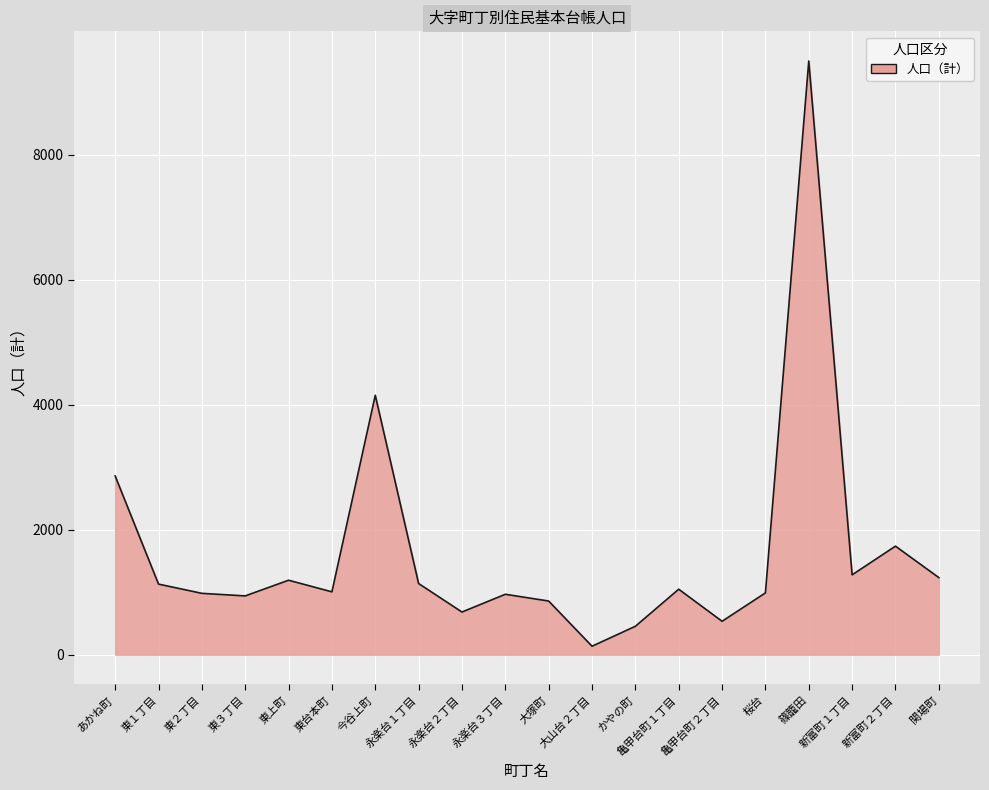

What is the difference between the maximum and minimum values?

9363